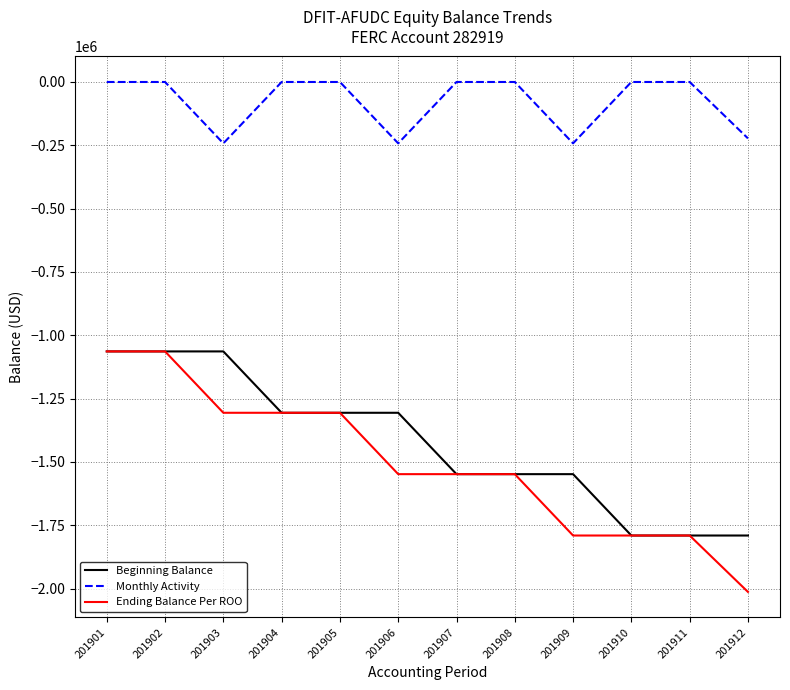

Which series has the largest range (max minus min)?

Ending Balance Per ROO